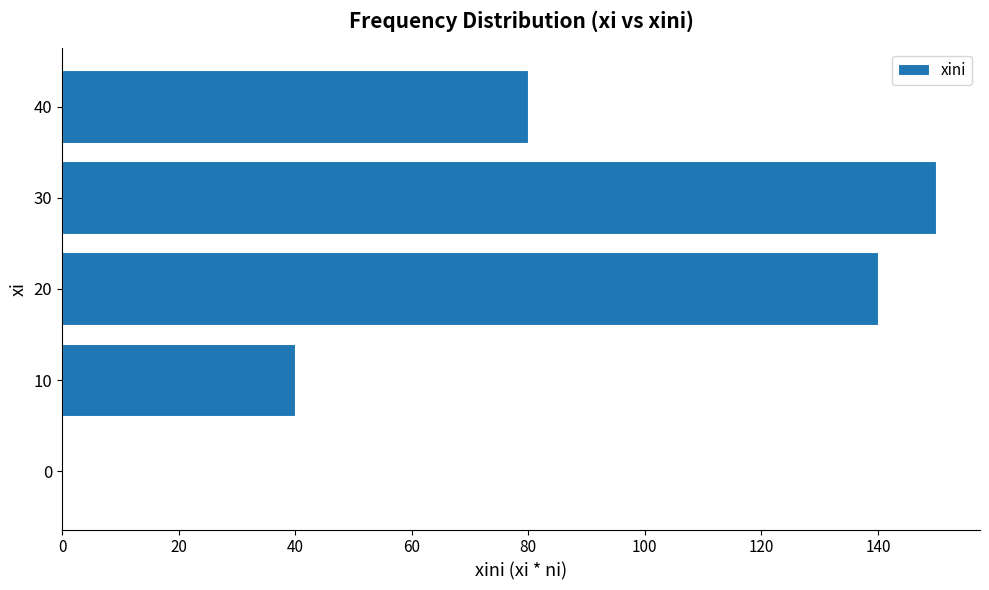

The value at 0 is -53. True or false?

False